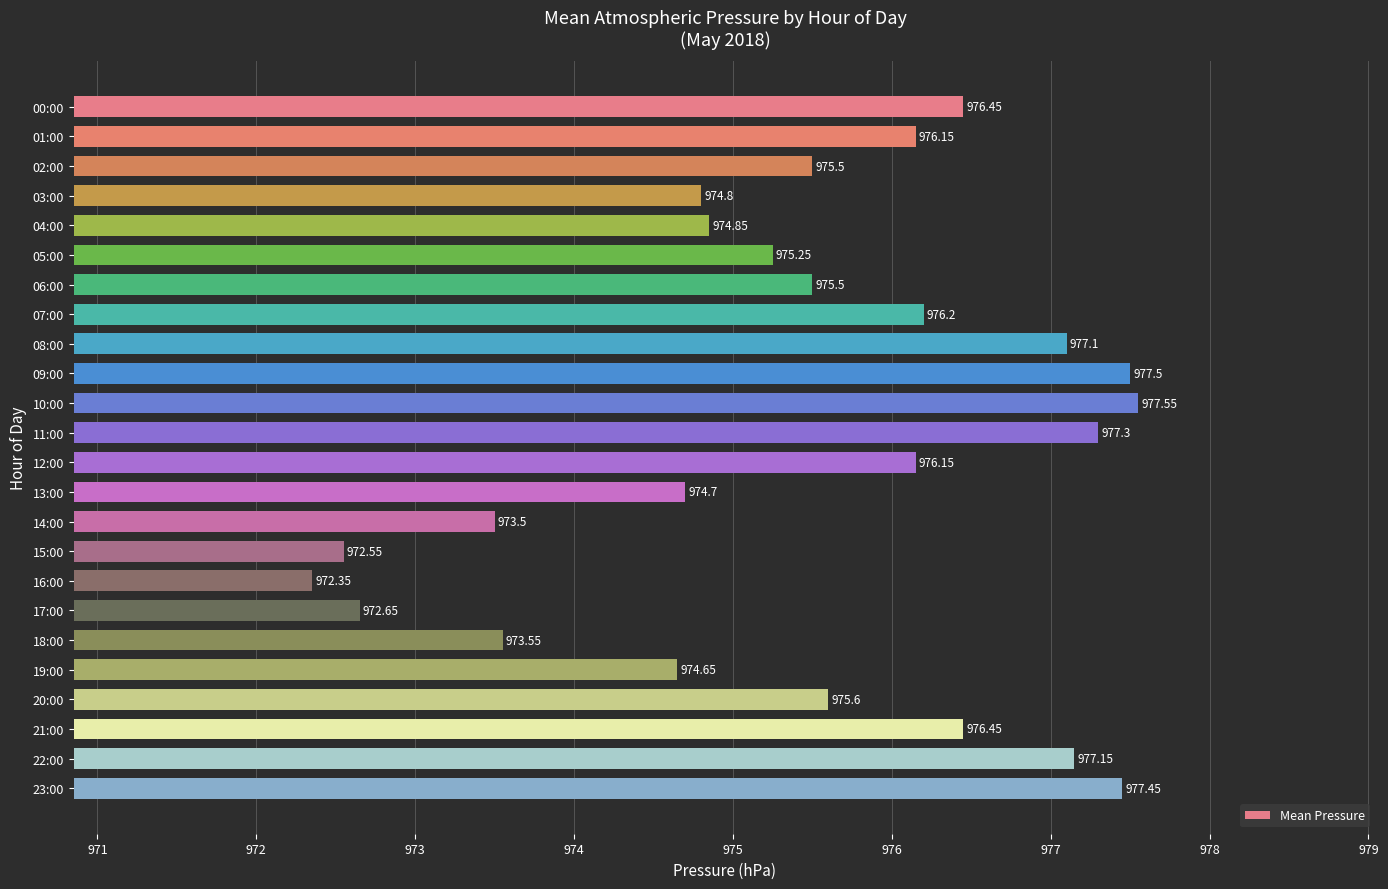

Between 11:00 and 12:00, which is larger?

11:00